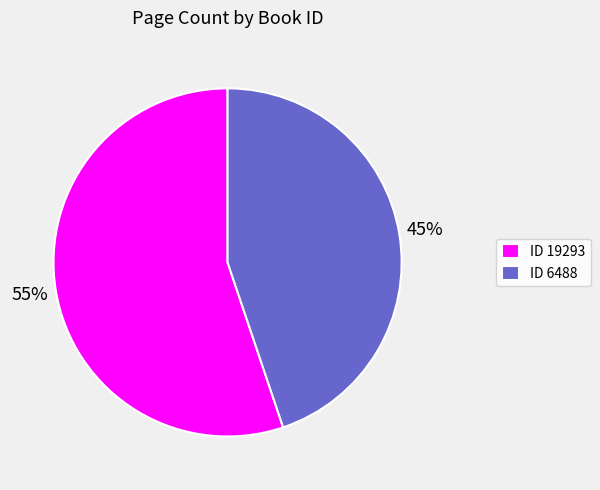

The ID 6488 slice represents 45% of the pie. True or false?

True